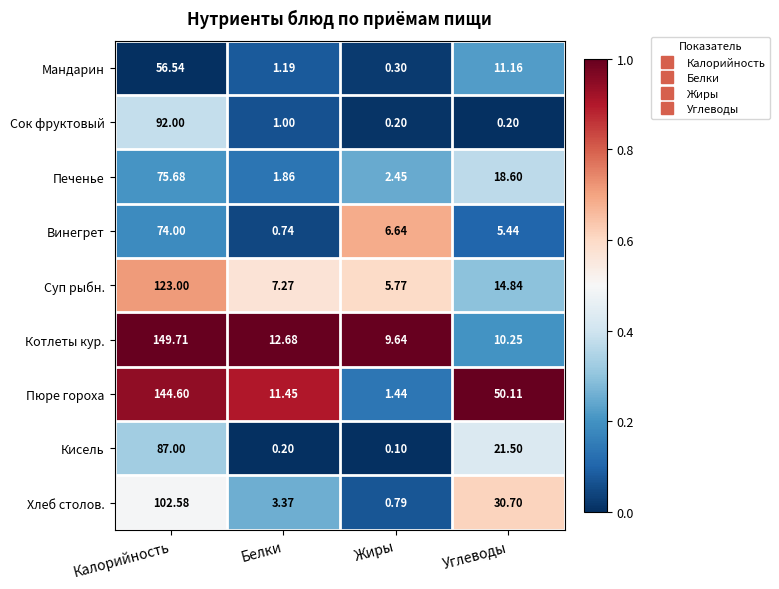

Which label corresponds to the largest value in the chart?

Калорийность